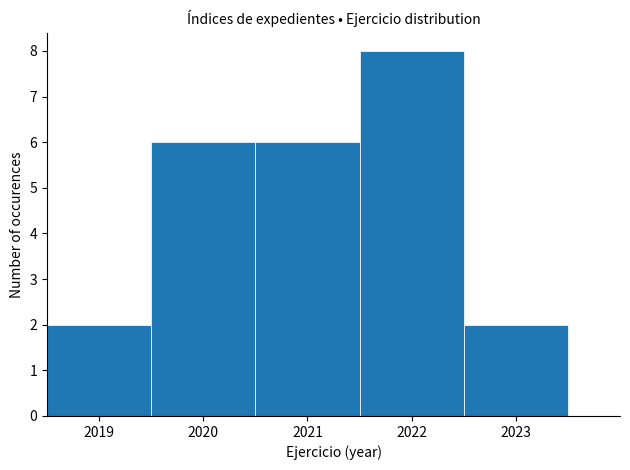

Which range on the x-axis has the tallest bar?

2021.5 to 2022.5